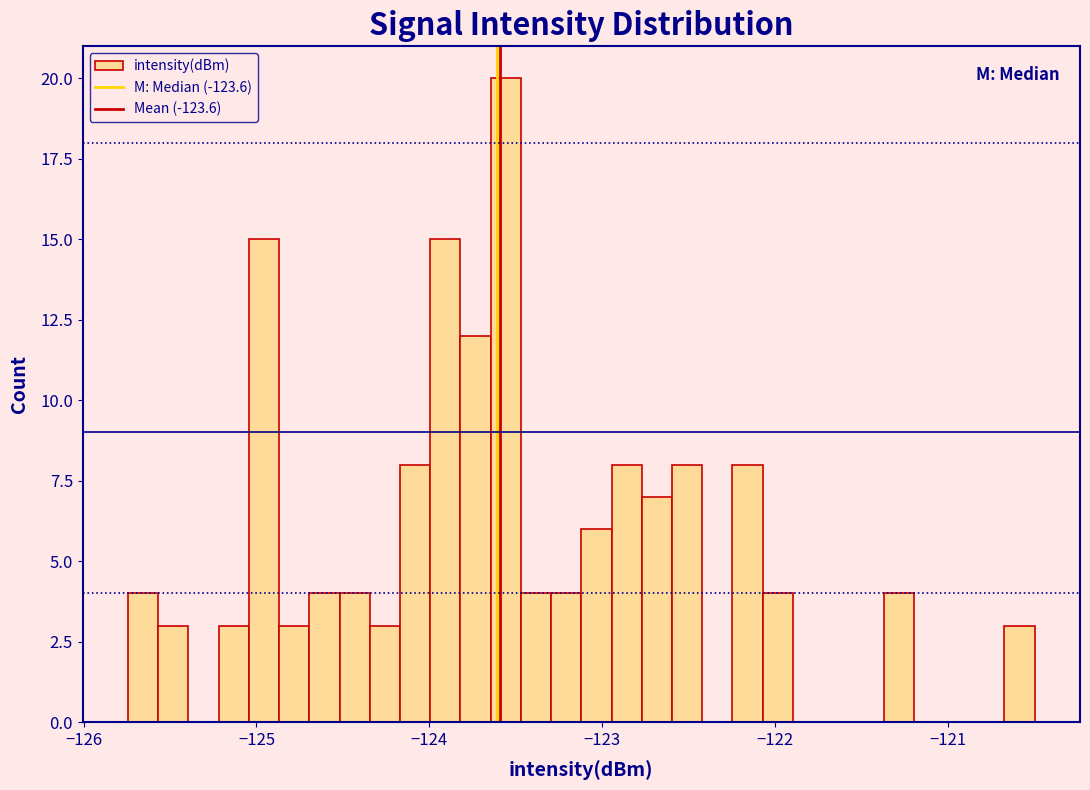

Read against the x-axis, roughly where is the centre of the tallest bar?

-123.6